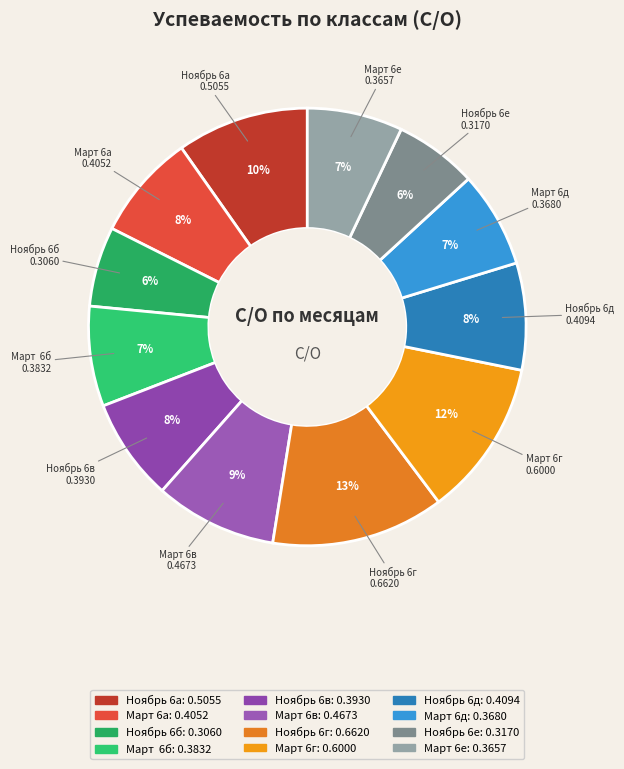

What is the largest slice in the pie chart?

Ноябрь 6г